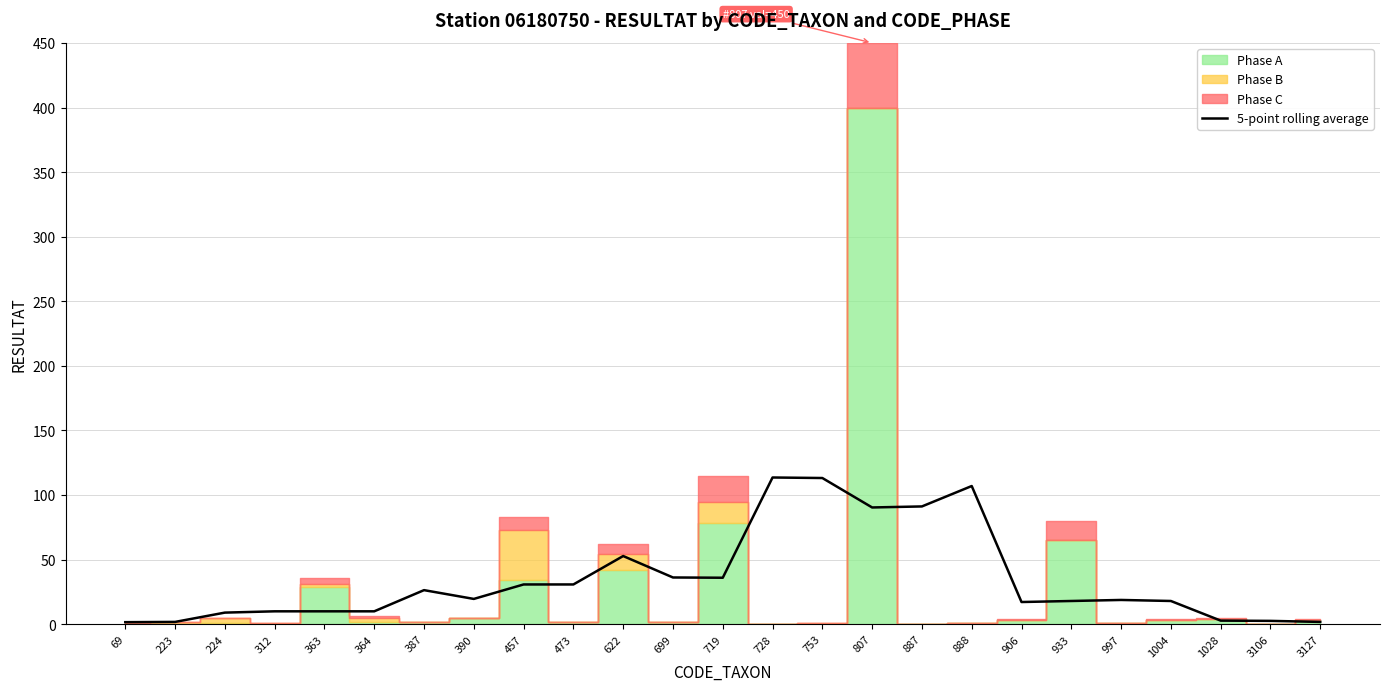

The 5-point rolling average series shows 113.2 at 753. True or false?

True